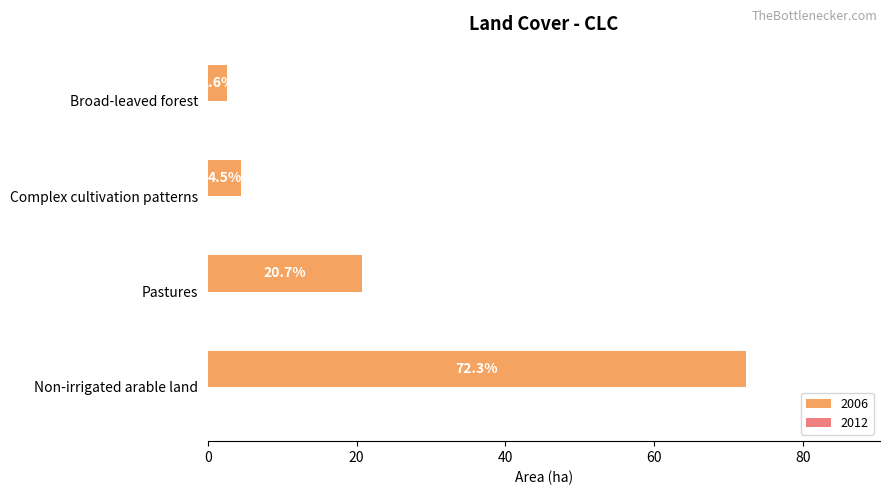

Are the bars horizontal?

Yes